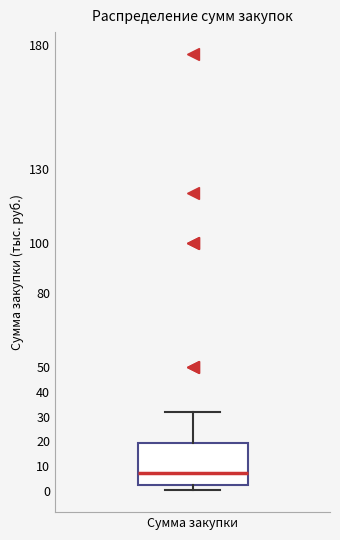

Read this box plot against the y-axis: the position of the median line, the range covered by the box, and the ends of both whiskers. The values are not printed on the chart, so give them approximately, as read against the axis.

median 7, box 3 to 19, whiskers 0 to 32